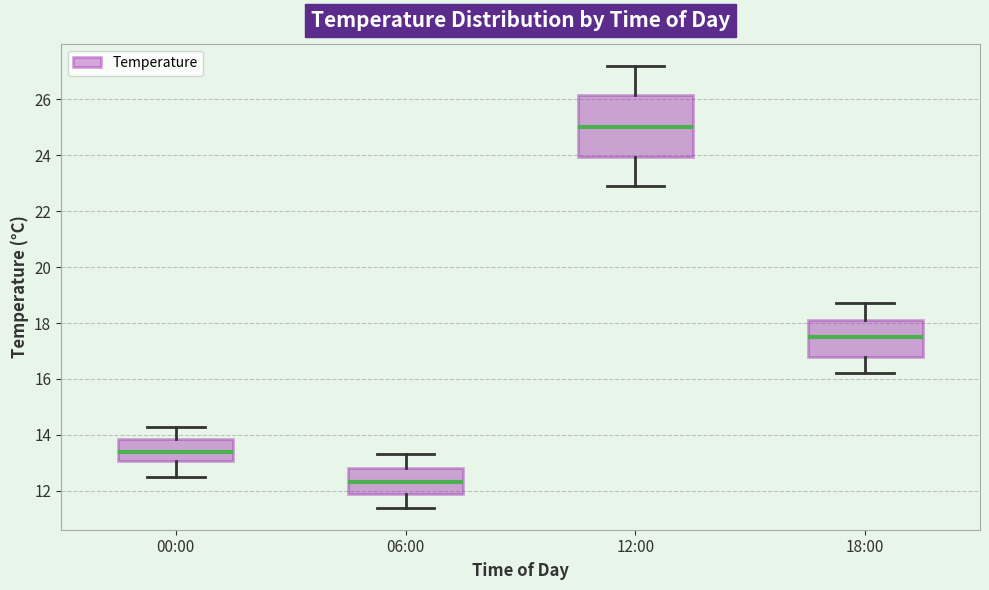

Where is the upper edge of the box for 18:00 on the y-axis? The values are not printed on the chart, so give them approximately, as read against the axis.

18.2